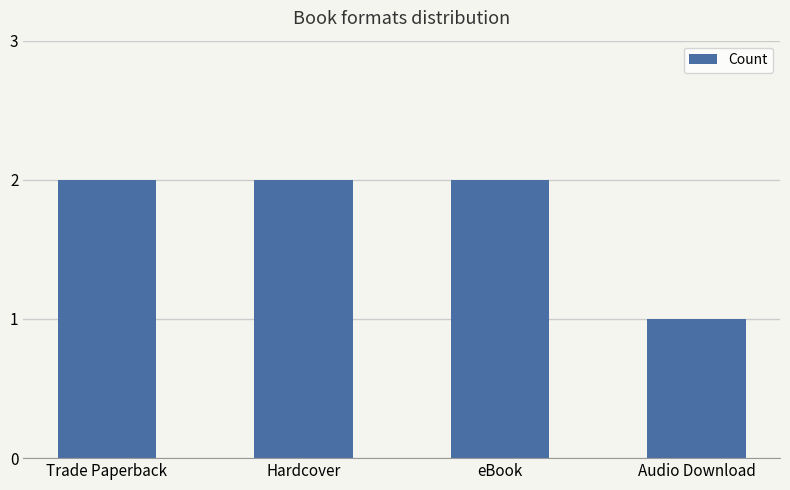

Which label corresponds to the smallest value in the chart?

Audio Download